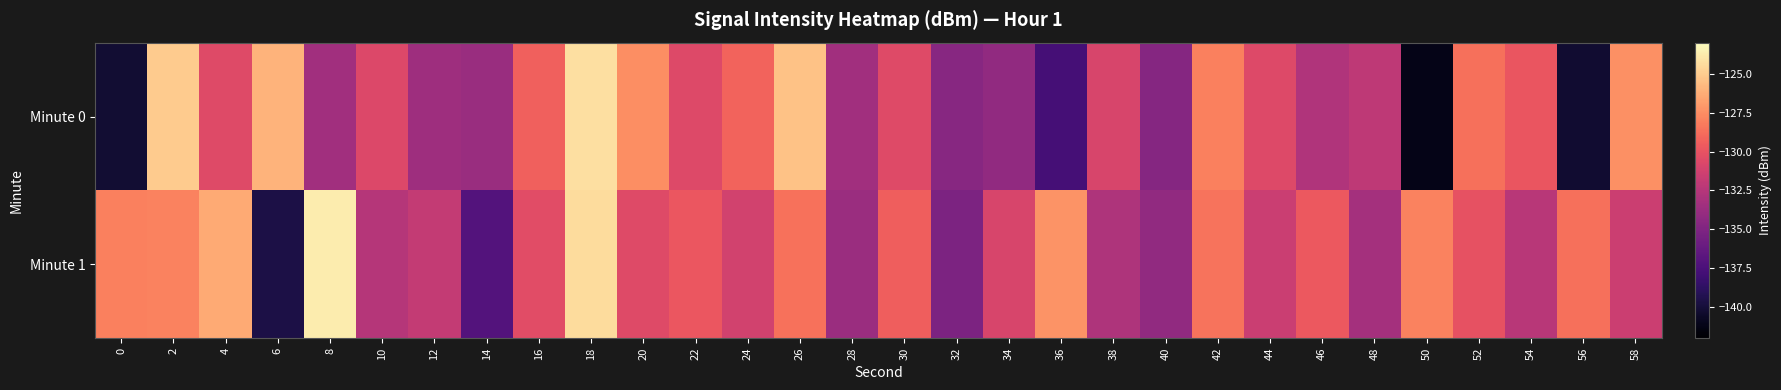

Which series has the widest spread of values?

Minute 0